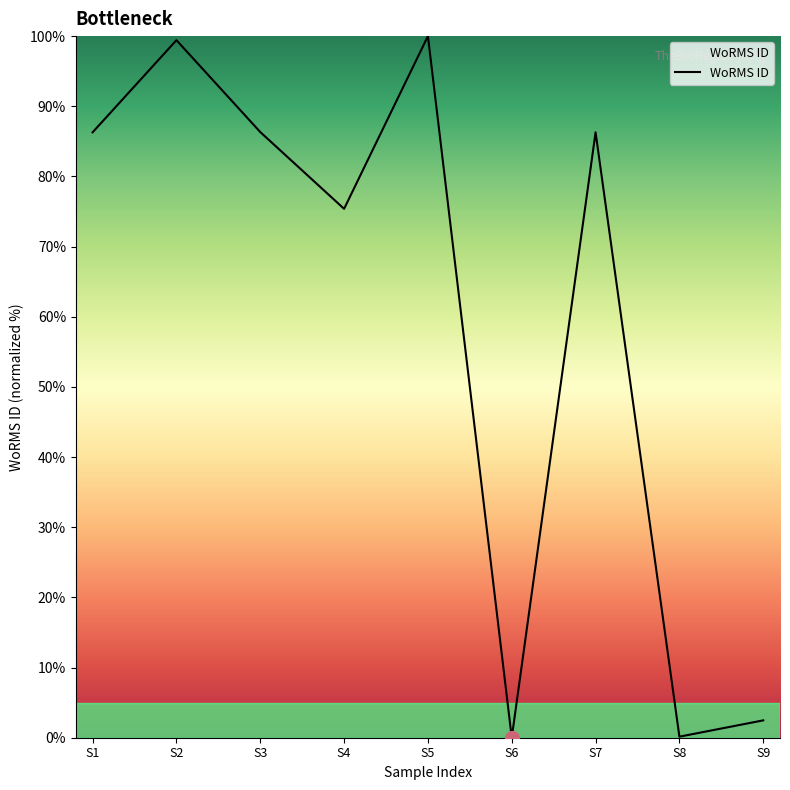

What is the greatest value displayed?

100.0